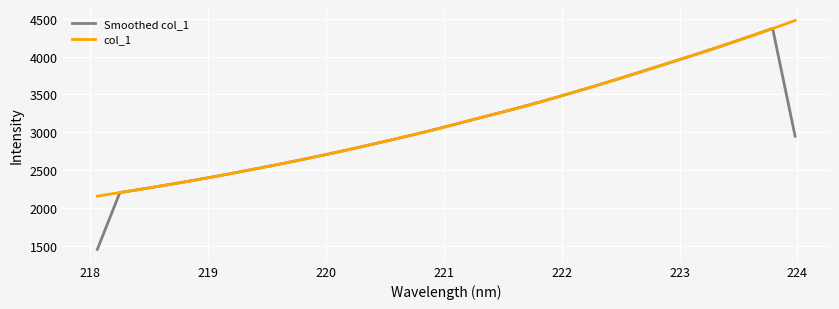

Reading right to left, what are all the values shown in this chart?

Smoothed col_1: 2948.9	4371.7	4268.0	4167.3	4069.1	3973.3	3879.3	3785.6	3693.2	3603.1	3515.2	3429.5	3347.1	3268.5	3192.1	3114.9	3039.1	2965.8	2896.4	2827.8	2761.1	2696.6	2634.6	2574.7	2516.3	2459.6	2404.3	2351.7	2300.4	2251.9	2203.8	1453.8
col_1: 4477.3	4369.5	4268.2	4166.2	4067.6	3973.4	3879.0	3785.4	3692.5	3601.7	3515.0	3429.0	3344.6	3267.7	3193.1	3115.5	3036.1	2965.7	2895.8	2827.6	2760.1	2695.7	2634.1	2573.9	2516.1	2459.1	2403.7	2350.2	2301.2	2249.8	2204.8	2156.7